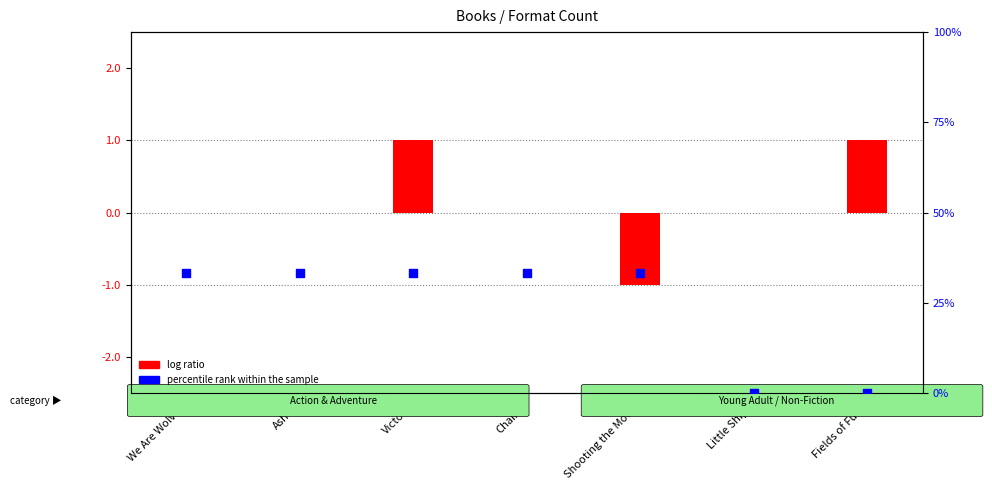

At which category is the sum across all series the highest?

Victory